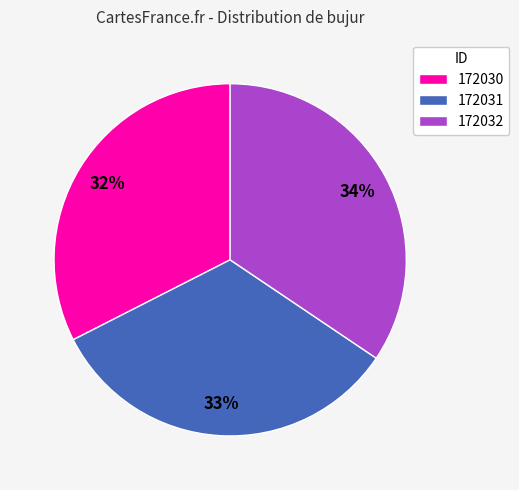

Is there a majority slice in this chart?

No